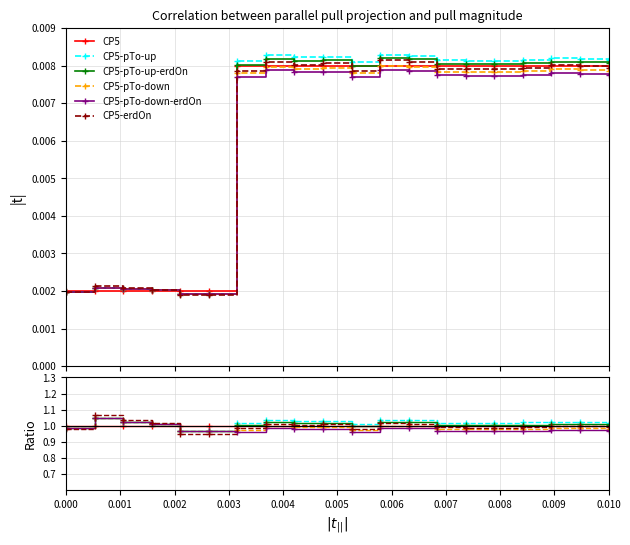

Reading left to right, transcribe all the data shown in this chart.

CP5: 1.0	1.0	1.0	1.0	1.0	1.0	1.0	1.0	1.0	1.0	1.0	1.0	1.0	1.0	1.0	1.0	1.0	1.0	1.0	1.0
CP5-pTo-up: 1.0	1.0	1.0	1.0	1.0	1.0	1.0	1.0	1.0	1.0	1.0	1.0	1.0	1.0	1.0	1.0	1.0	1.0	1.0	1.0
CP5-pTo-up-erdOn: 1.0	1.0	1.0	1.0	1.0	1.0	1.0	1.0	1.0	1.0	1.0	1.0	1.0	1.0	1.0	1.0	1.0	1.0	1.0	1.0
CP5-pTo-down: 1.0	1.0	1.0	1.0	1.0	1.0	1.0	1.0	1.0	1.0	1.0	1.0	1.0	1.0	1.0	1.0	1.0	1.0	1.0	1.0
CP5-pTo-down-erdOn: 1.0	1.0	1.0	1.0	1.0	1.0	1.0	1.0	1.0	1.0	1.0	1.0	1.0	1.0	1.0	1.0	1.0	1.0	1.0	1.0
CP5-erdOn: 1.0	1.1	1.0	1.0	0.9	0.9	1.0	1.0	1.0	1.0	1.0	1.0	1.0	1.0	1.0	1.0	1.0	1.0	1.0	1.0